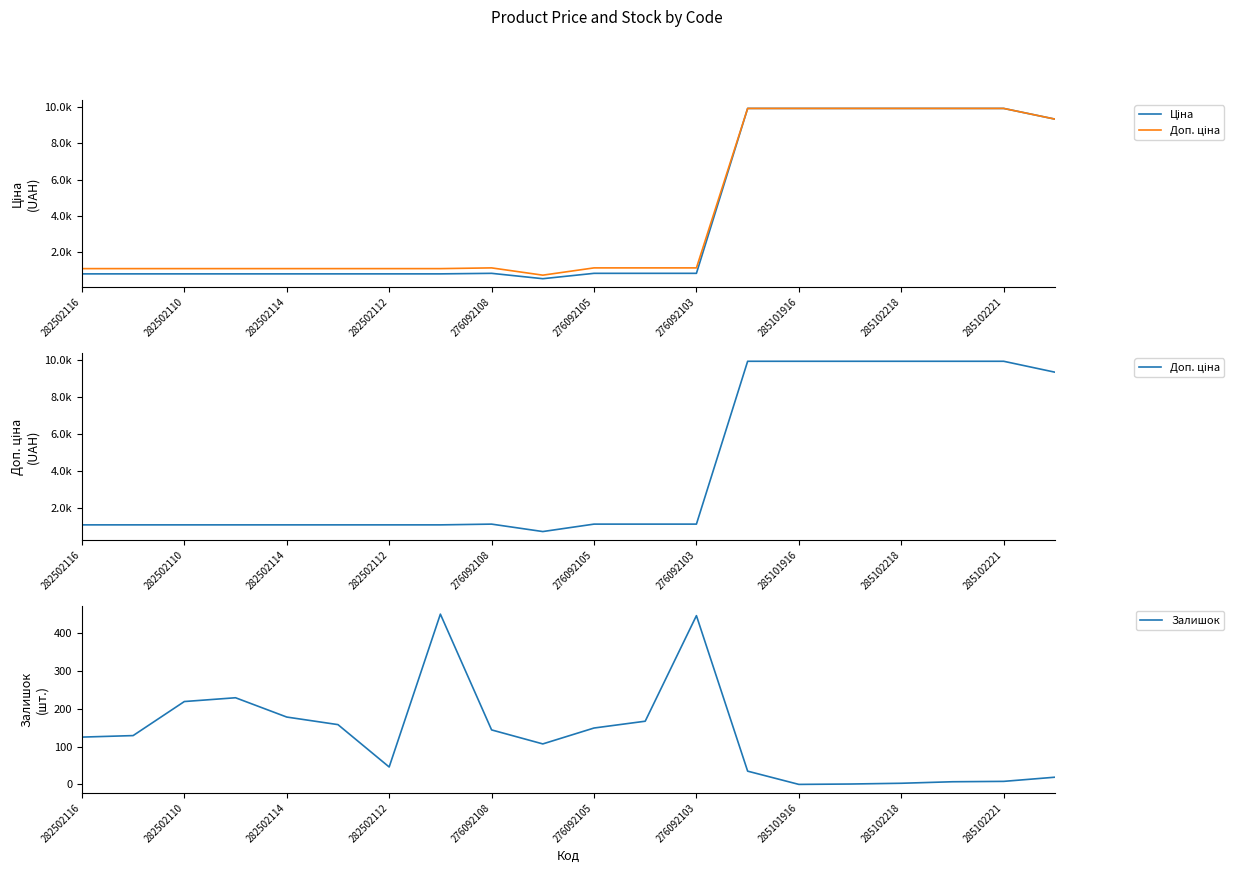

What is the total value across all series at 282502110?

2043.8